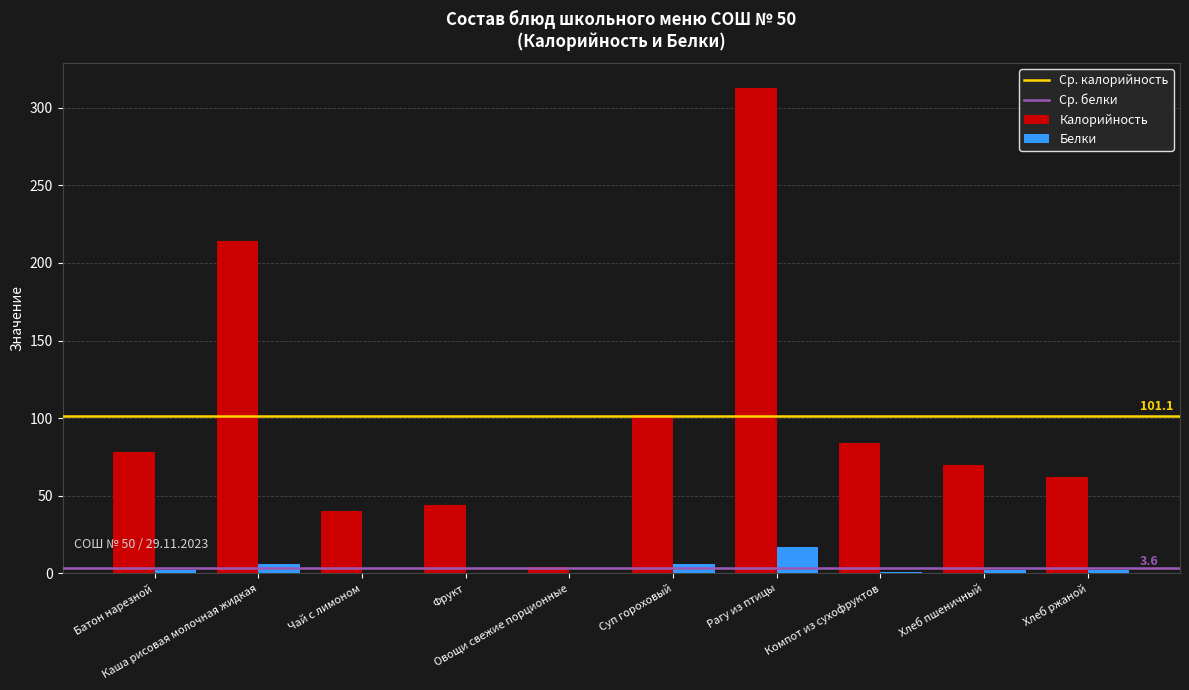

Which category has the highest value across all series?

Рагу из птицы